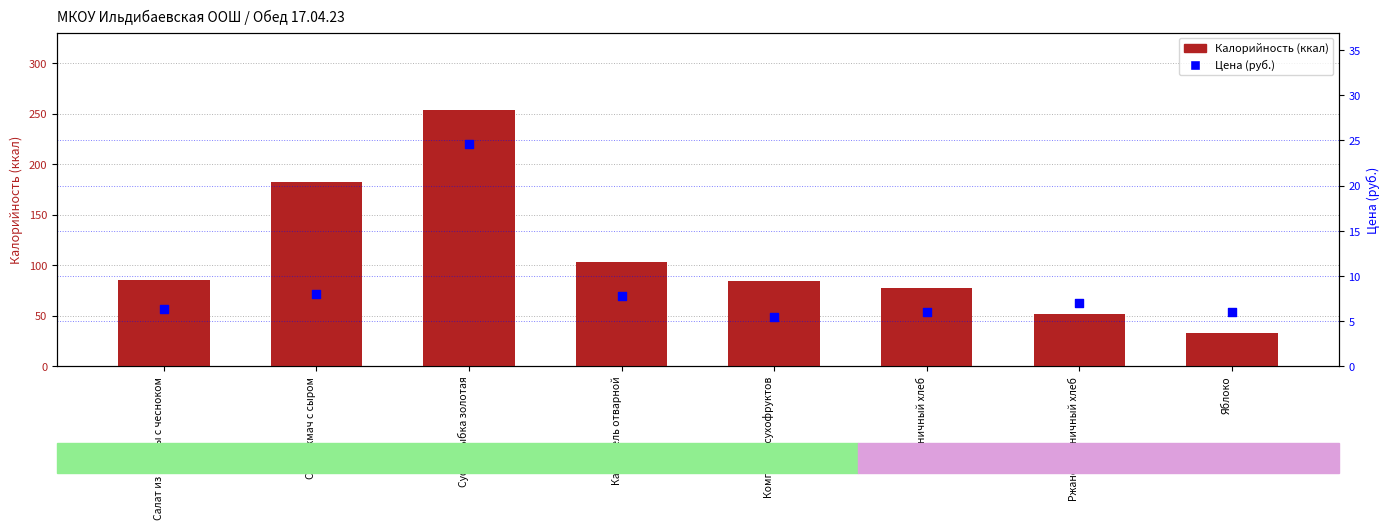

Which series has the largest Y range (max minus min)?

Калорийность